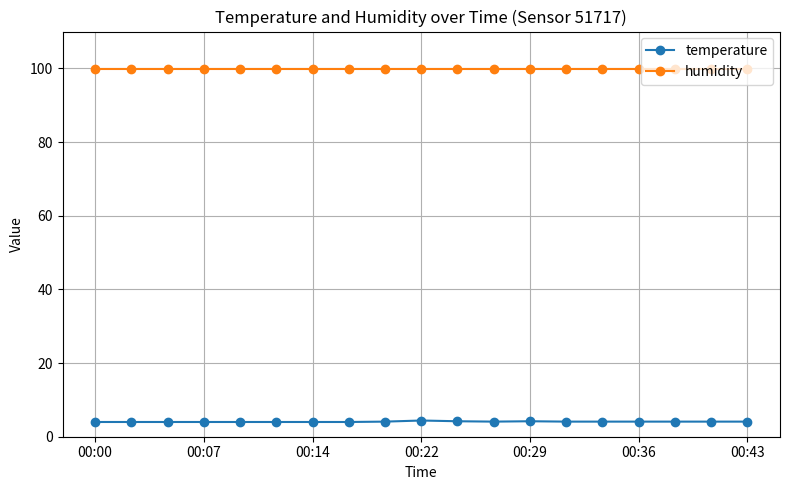

True or false: temperature and humidity cross at least once.

False